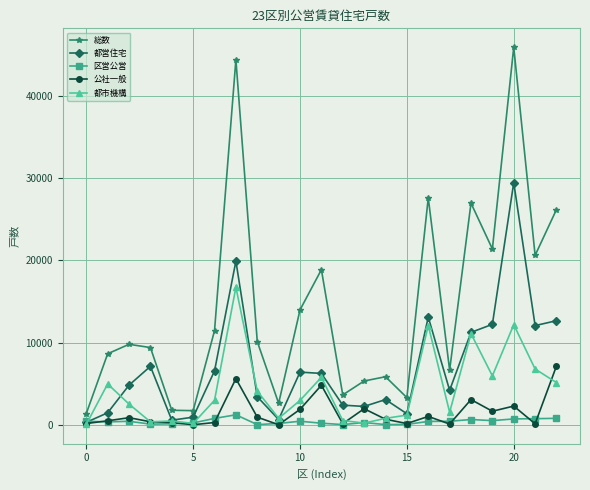

Which series has the largest total across all categories?

総数